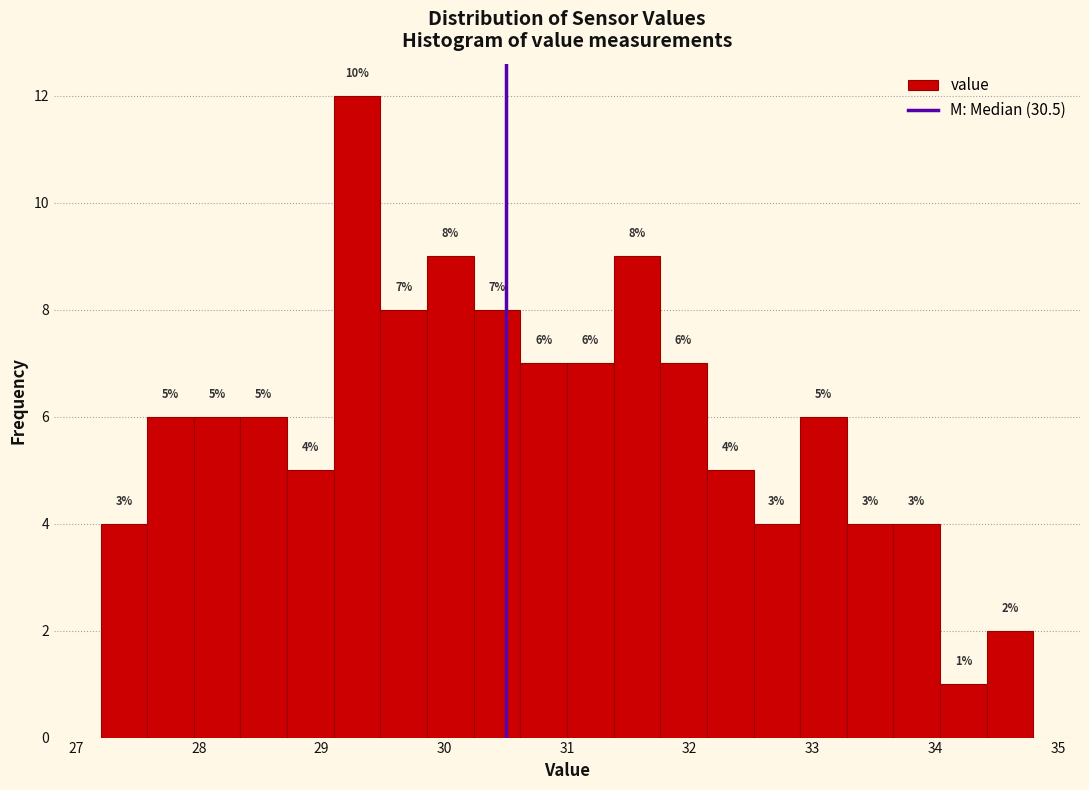

Around what value on the x-axis is the tallest bar? Give the approximate position of its centre, as read against the axis.

29.3